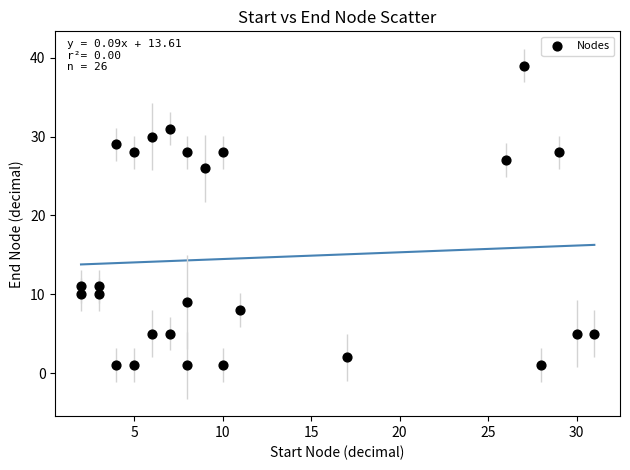

What Y value in the scatter plot is closest to 20?

26